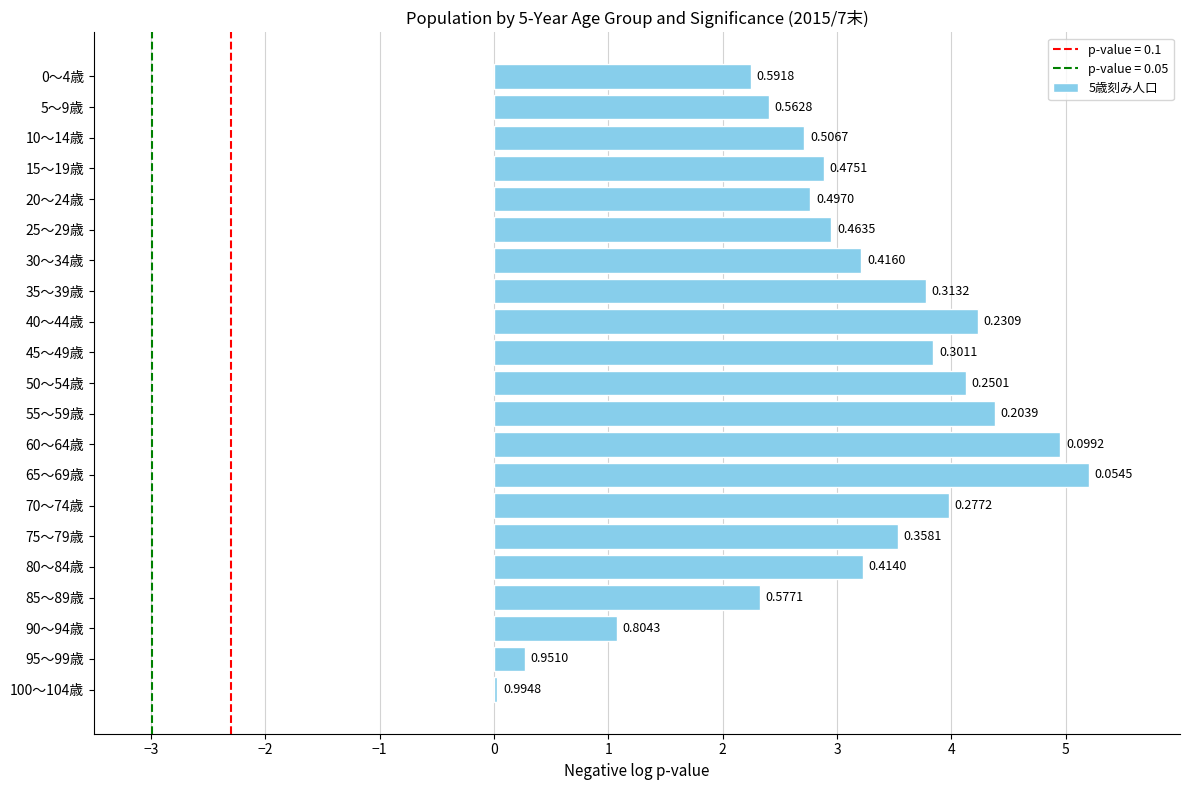

Are the bars horizontal?

Yes